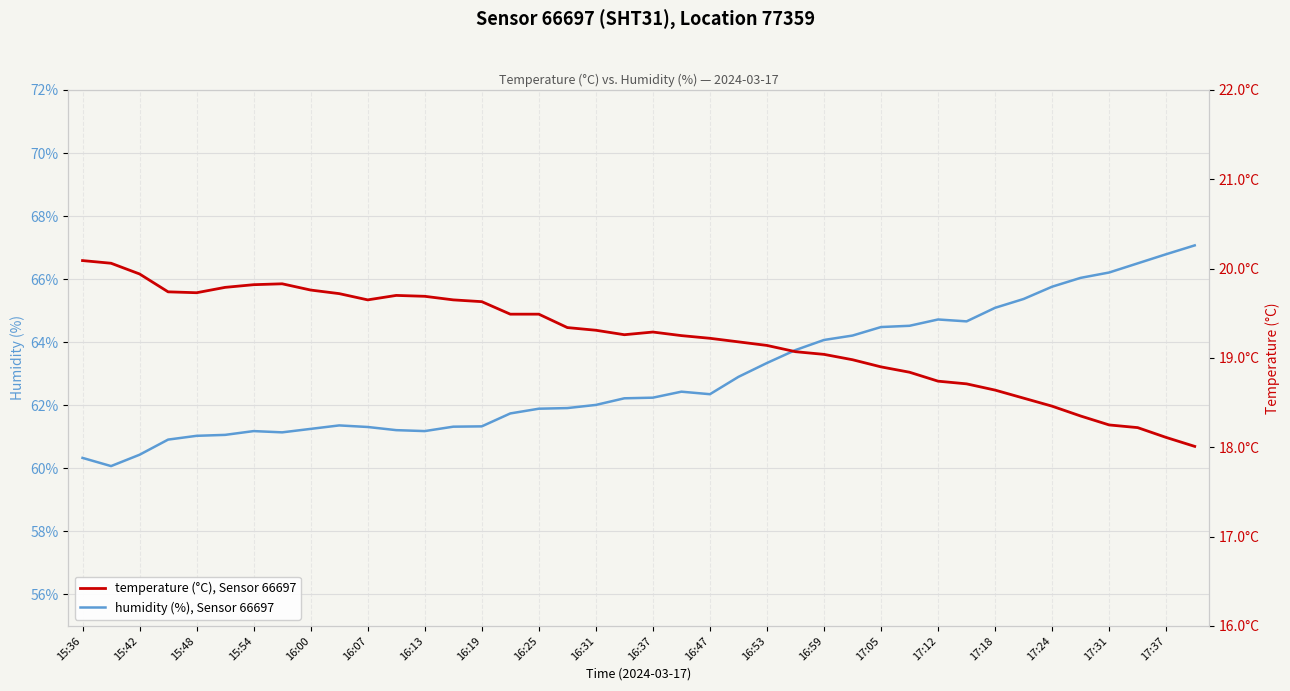

In temperature (°C), Sensor 66697, how many points are lower than both neighbors (excluding endpoints)?

3